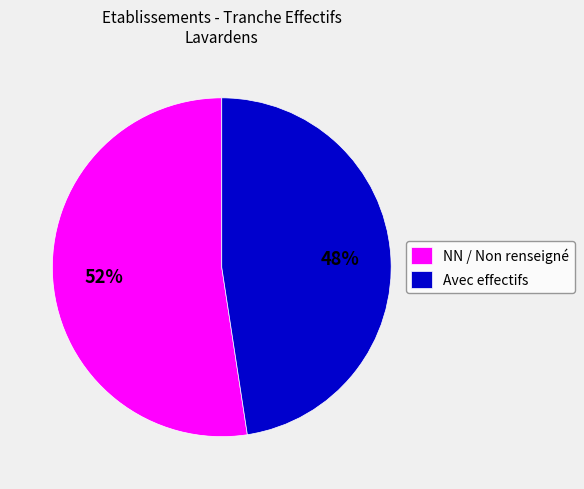

How many segments does this pie chart have?

2